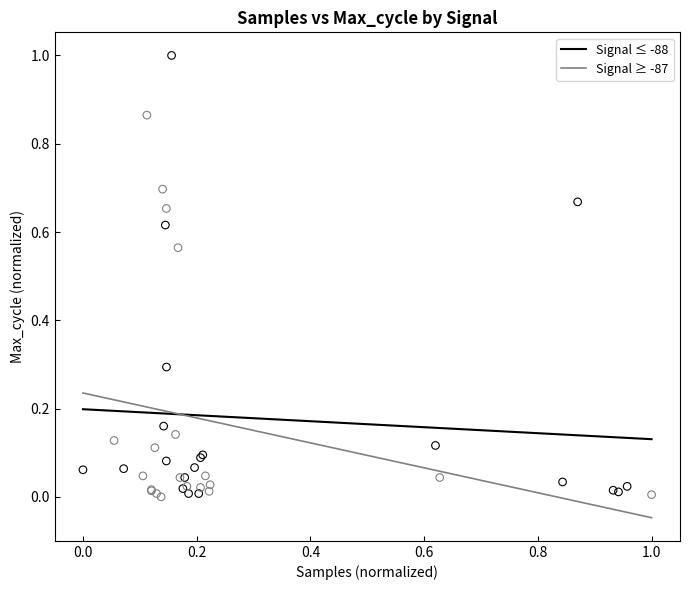

Which series reaches the maximum Y coordinate?

Signal ≤ -88